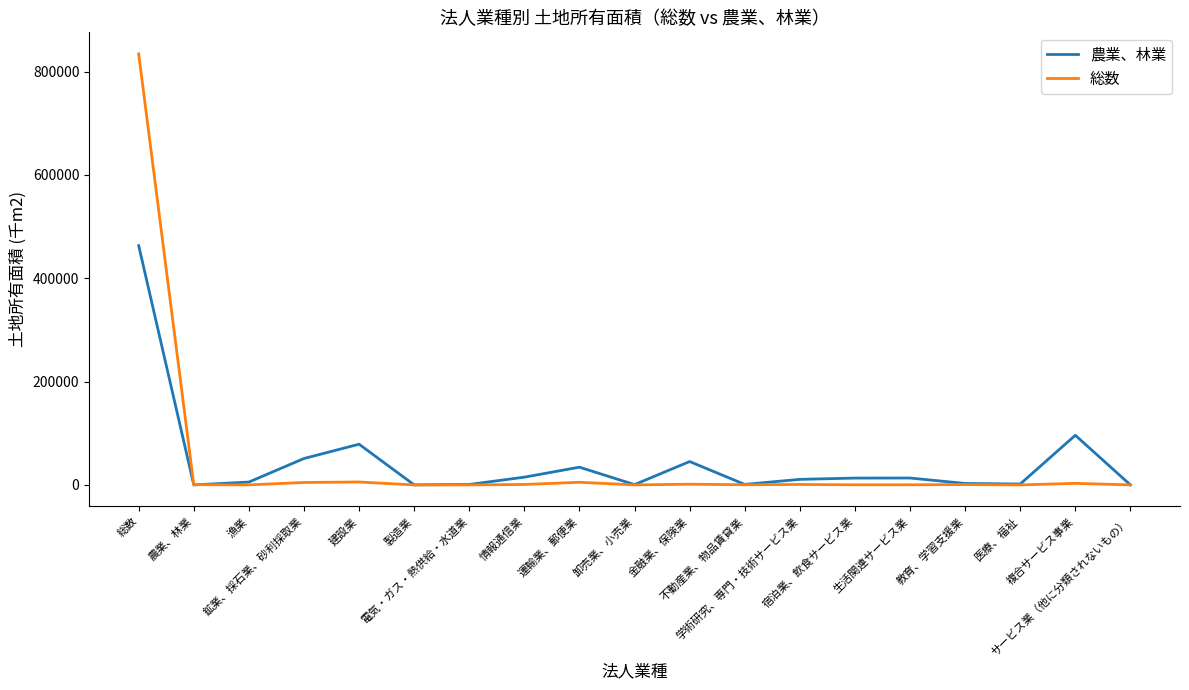

What is the greatest value displayed?

834411